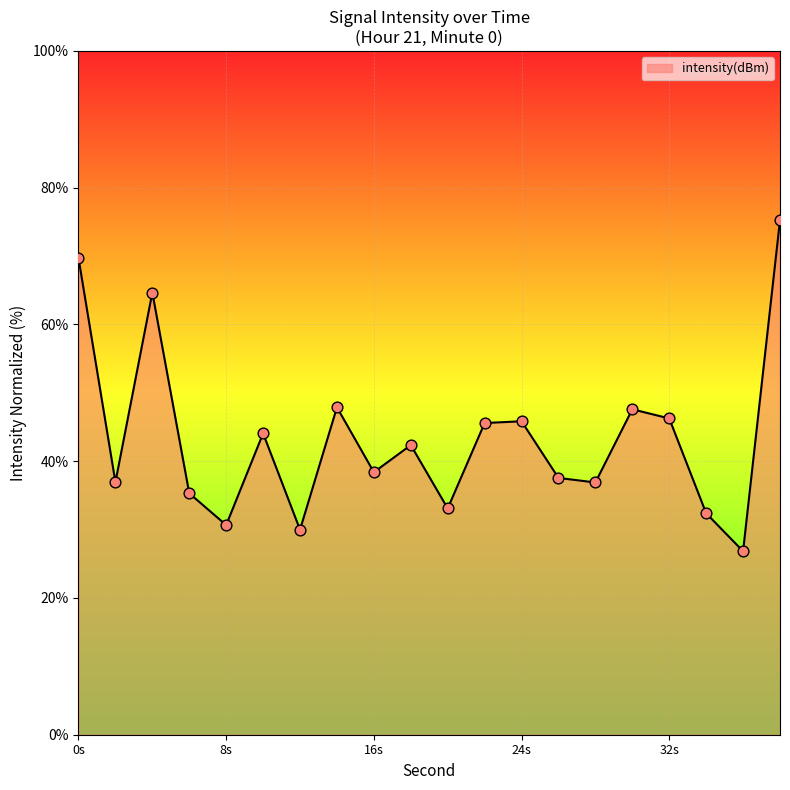

What is the difference between the maximum and minimum values?

48.4